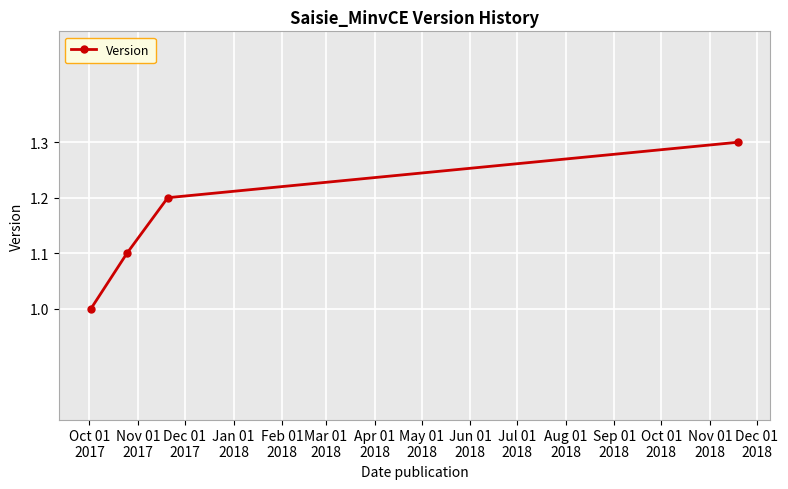

True or false: the data has more than 2 interior local peaks.

False